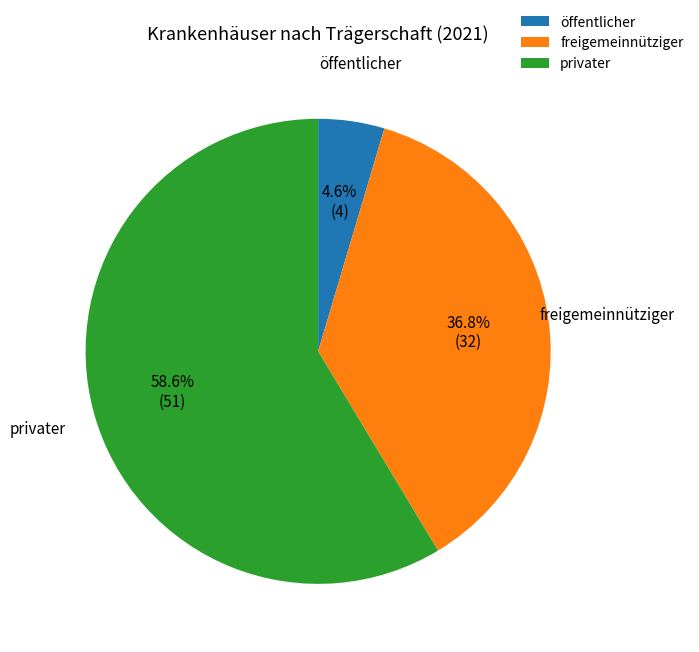

Does any single category account for the majority?

Yes